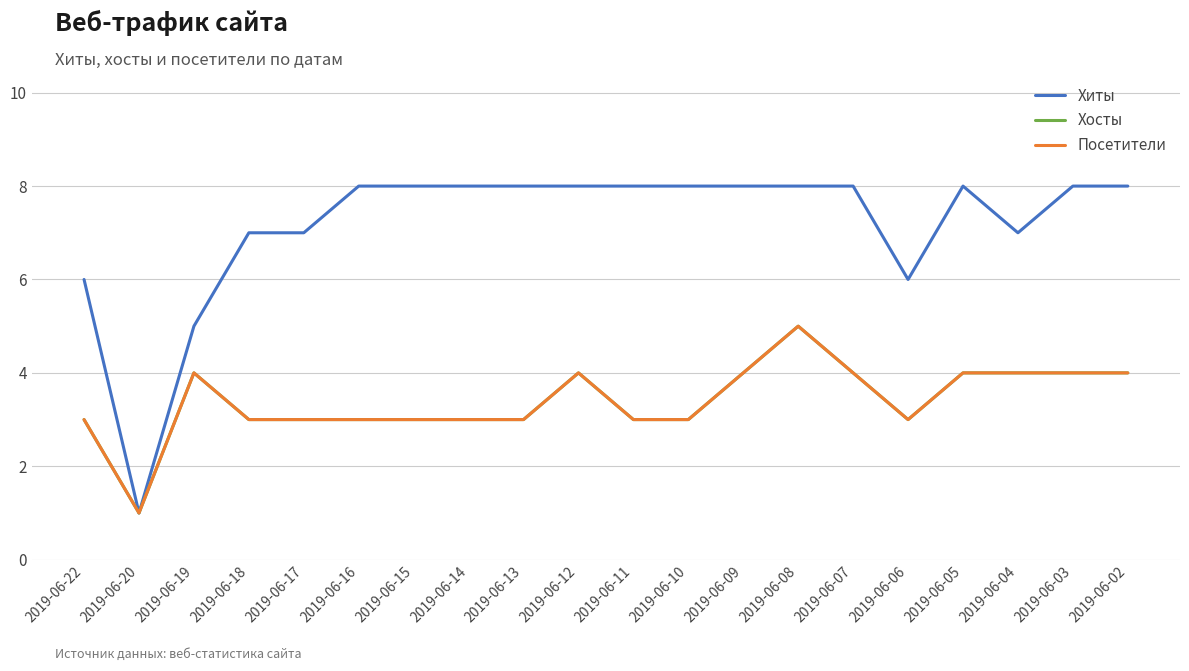

What is the difference between the maximum and minimum values in the Посетители series?

4